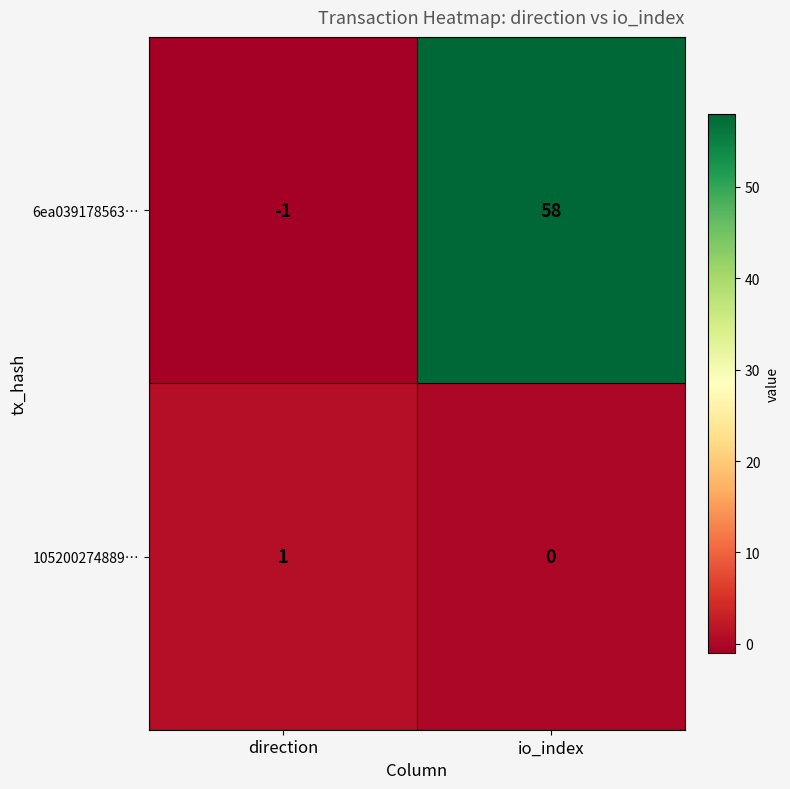

What is the sum of all 6ea039178563… values?

57